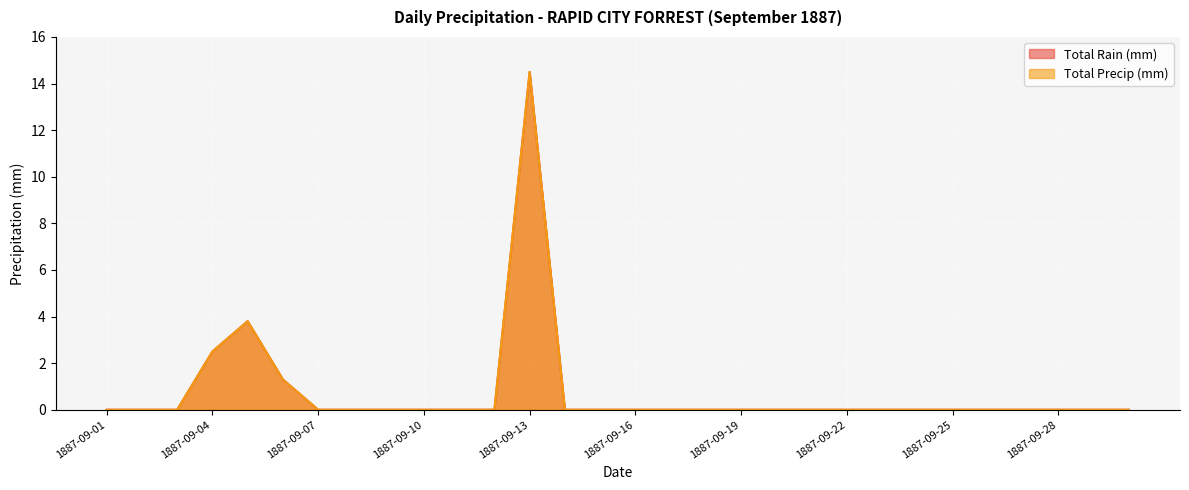

True or false: Total Rain (mm) has more than 0 points higher than both neighbors.

True